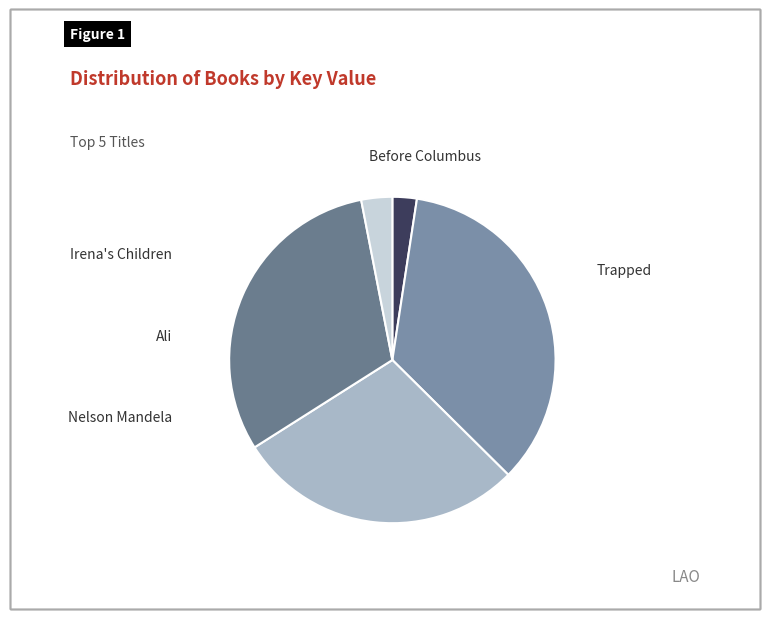

To the nearest percent, what portion does Before Columbus represent?

3%